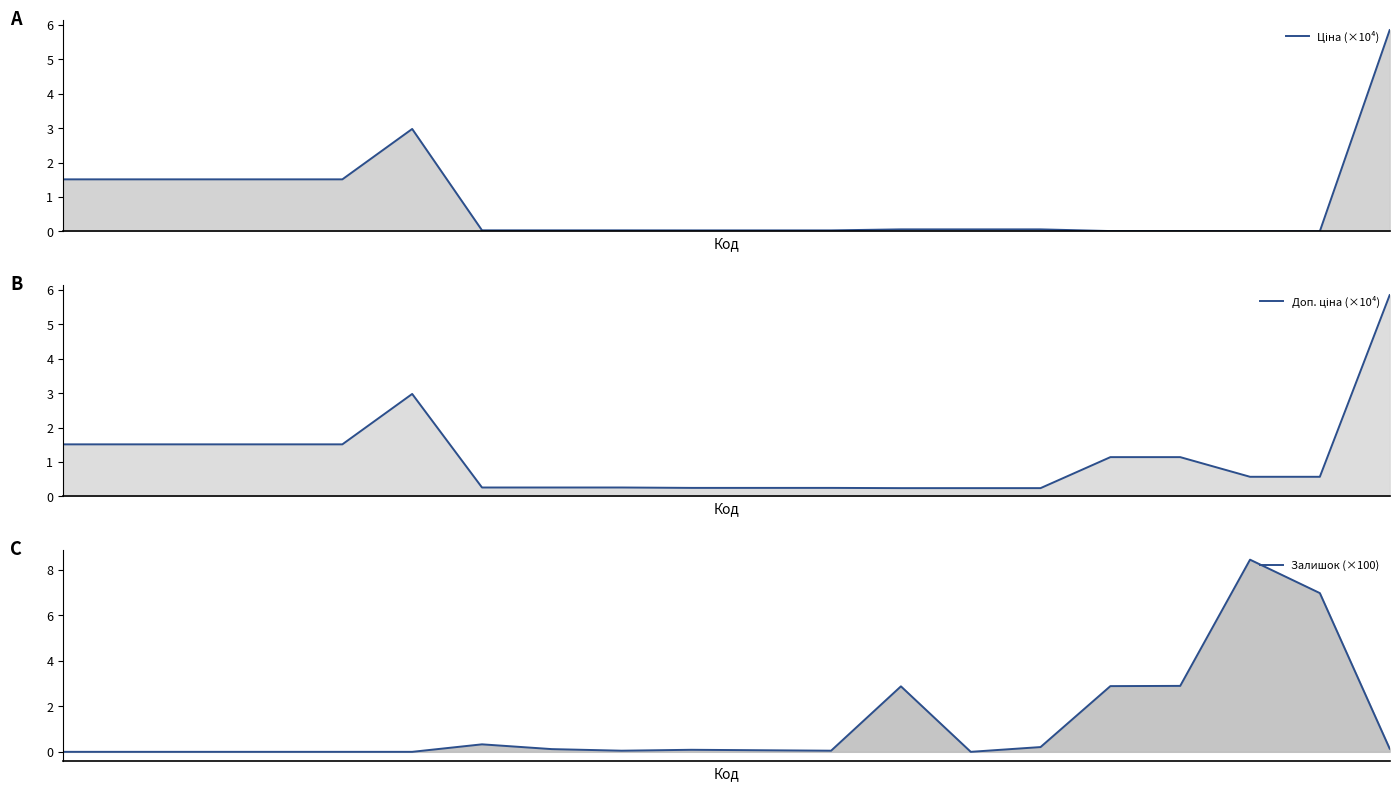

What is the sum of the Доп. ціна (×10⁴) values at 5 and 19?

8.8